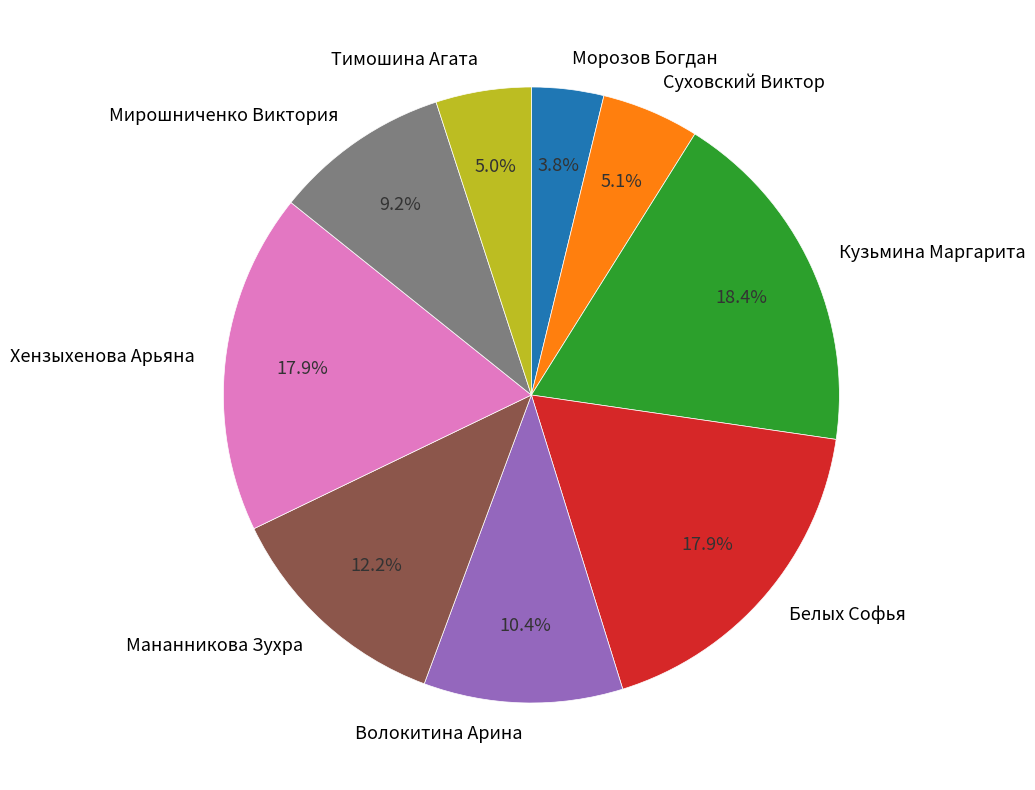

To the nearest percent, what is the average slice percentage?

11%